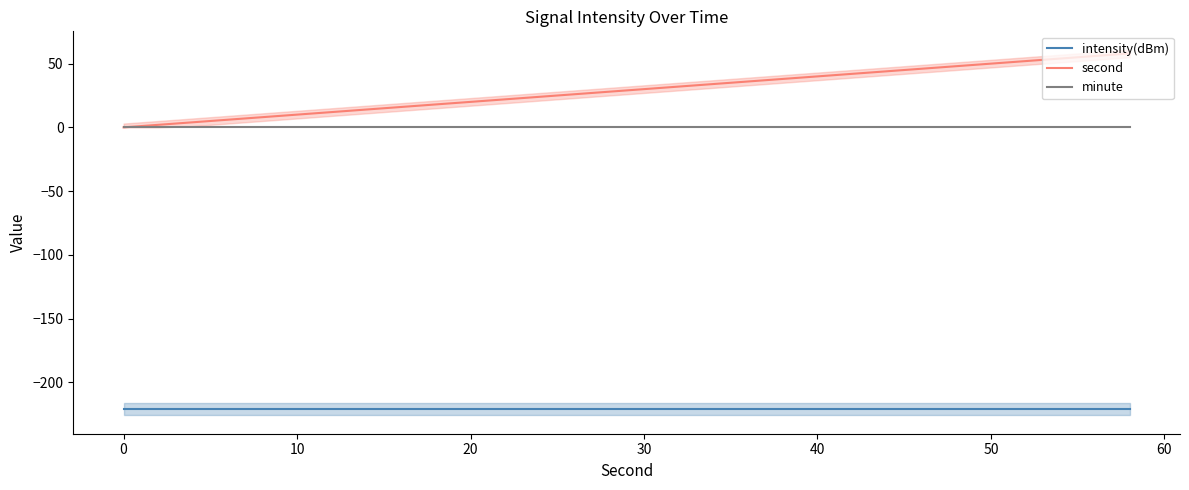

True or false: second has a value of 13.7 at 40.

False